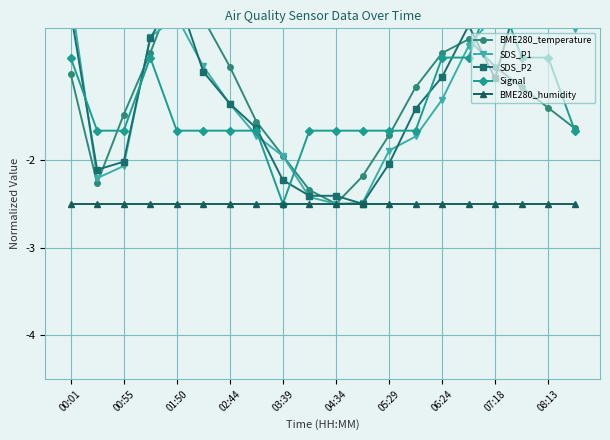

What is the approximate value of Signal at 17?

-0.8